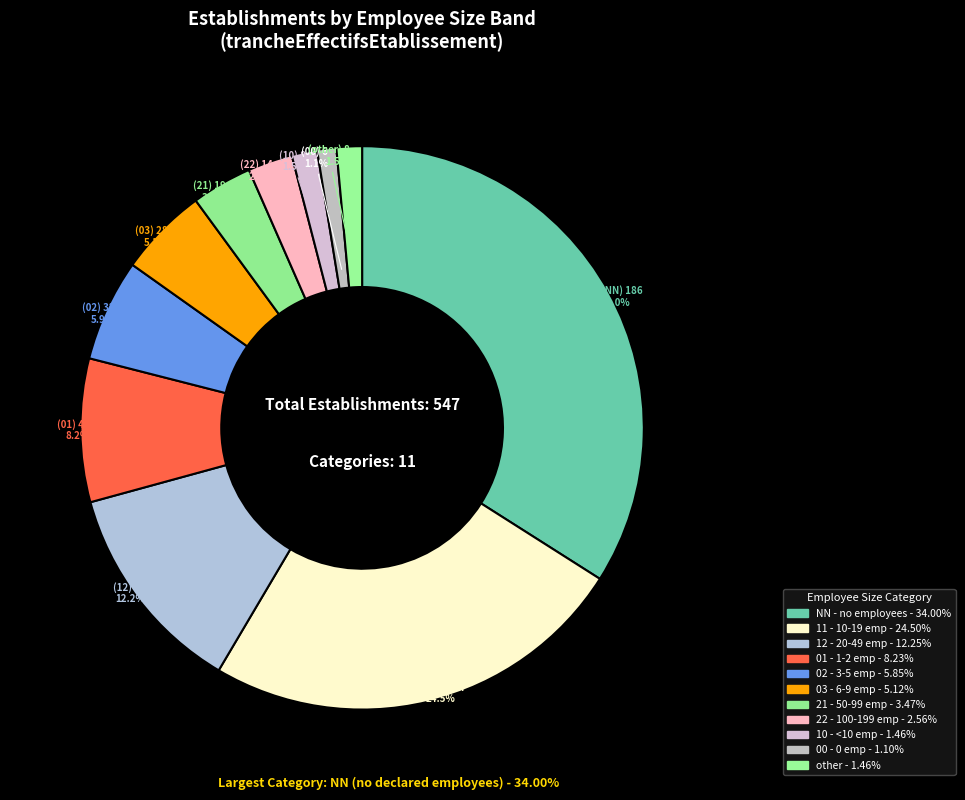

To the nearest percent, what is the combined percentage of NN and 10?

35%